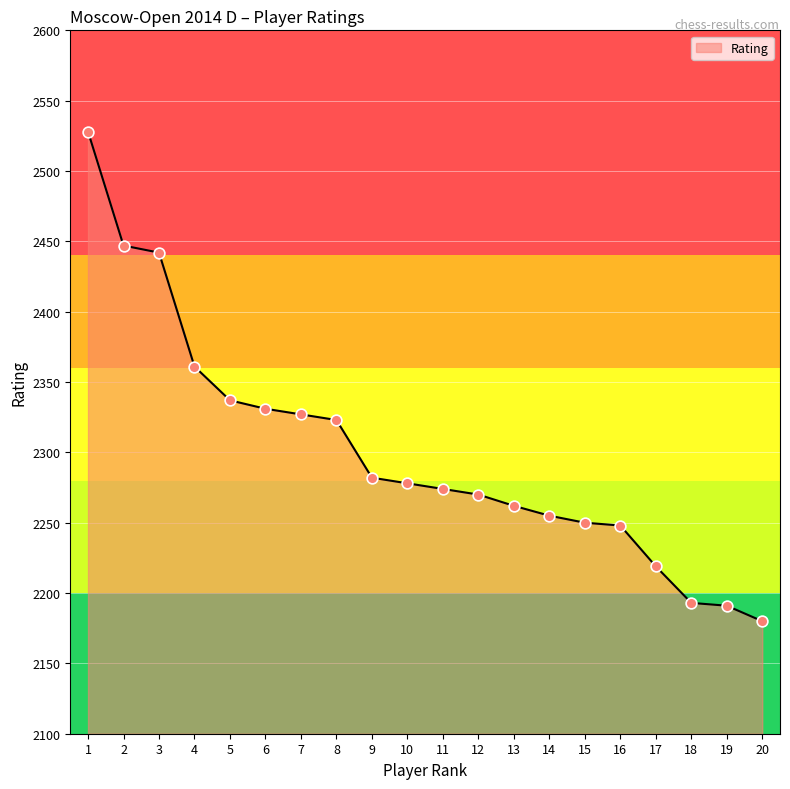

What is the change in value from 1 to 5?

-191